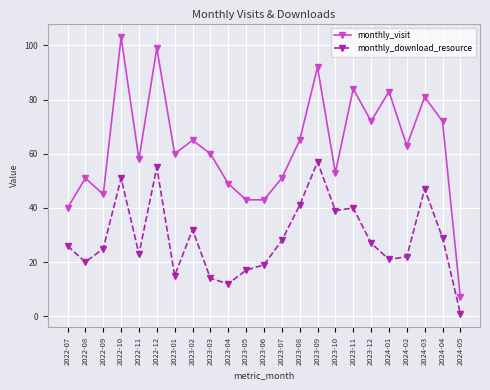

How many categories are shown in the chart?

23